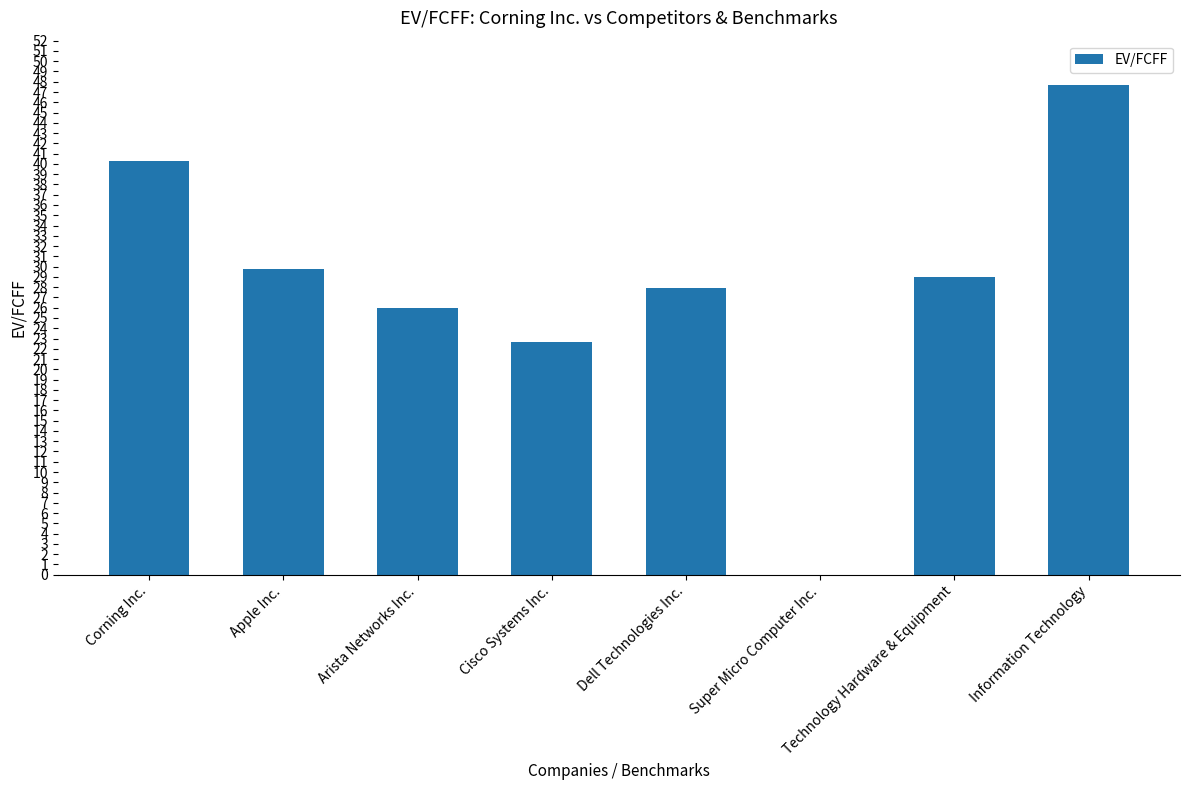

What is the sum of the values at Apple Inc. and Arista Networks Inc.?

55.7